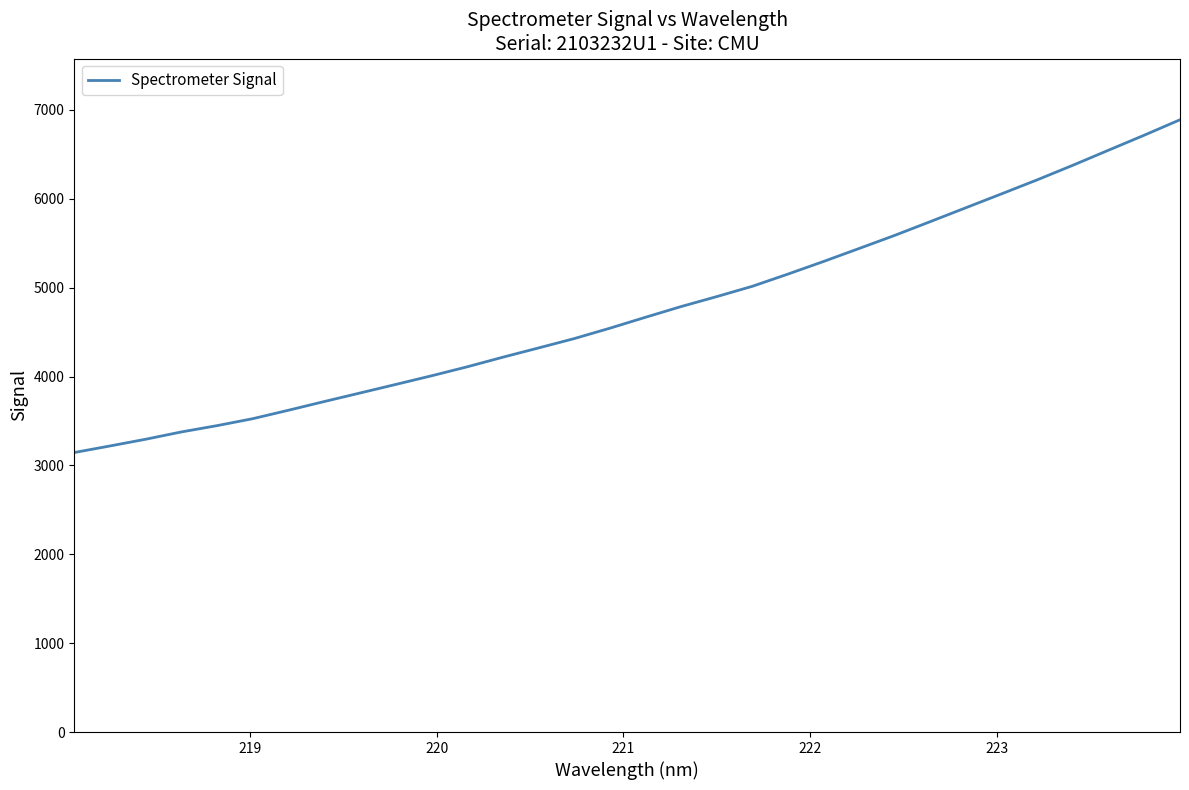

What is the smallest value displayed?

3145.2